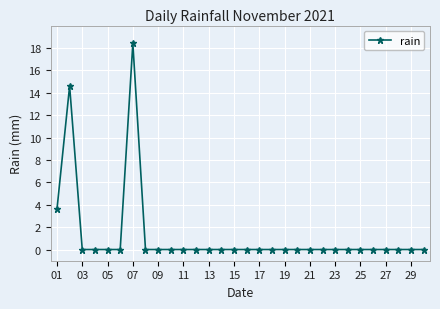

Reading left to right, transcribe all the data shown in this chart.

3.6	14.6	0.0	0.0	0.0	0.0	18.4	0.0	0.0	0.0	0.0	0.0	0.0	0.0	0.0	0.0	0.0	0.0	0.0	0.0	0.0	0.0	0.0	0.0	0.0	0.0	0.0	0.0	0.0	0.0